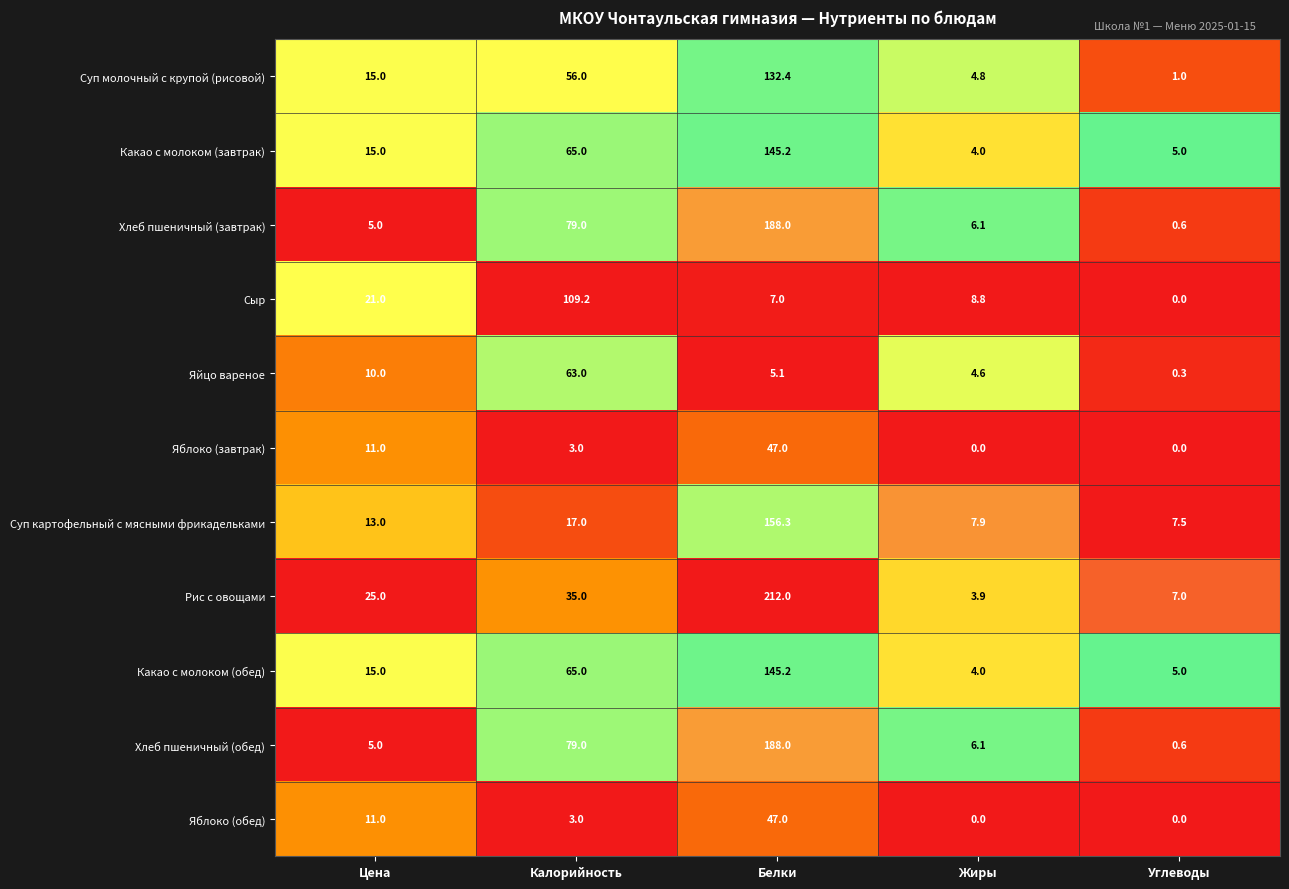

What is the difference between the Сыр values at Жиры and Калорийность?

100.4